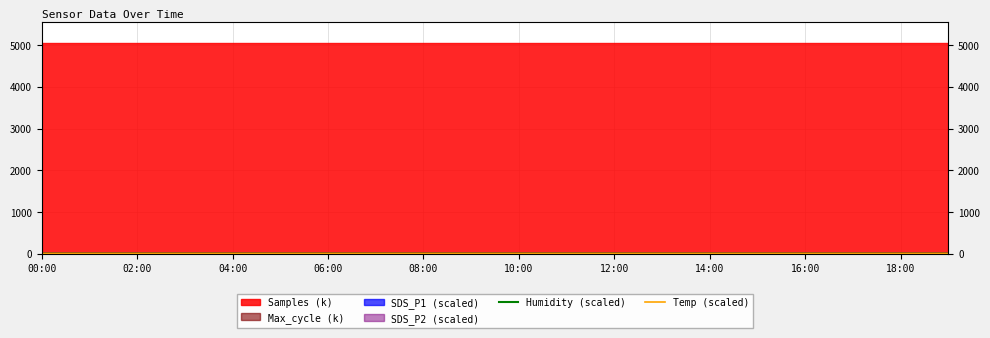

True or false: Temp (scaled) and Humidity (scaled) intersect in this chart.

False